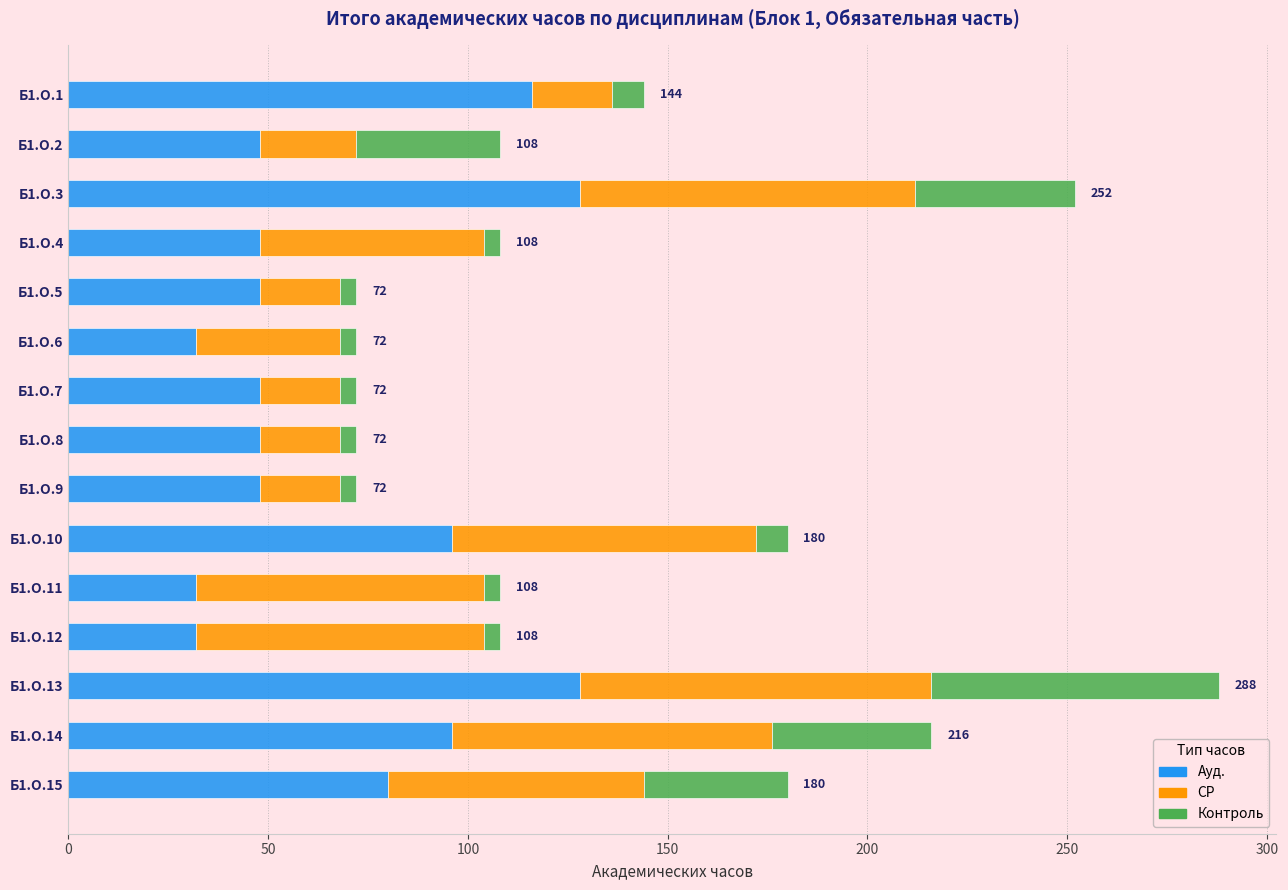

What is the maximum value for Ауд.?

128